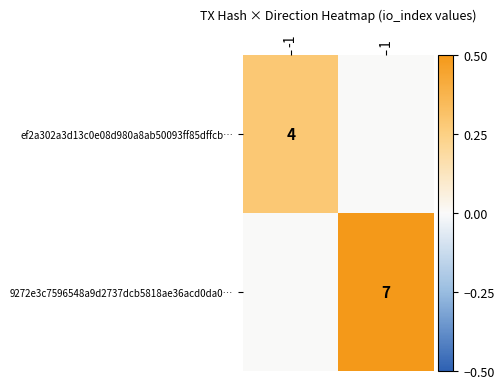

True or false: ef2a302a3d13c0e08d980a8ab50093ff85dffcb… has a value of 4 at -1.

True